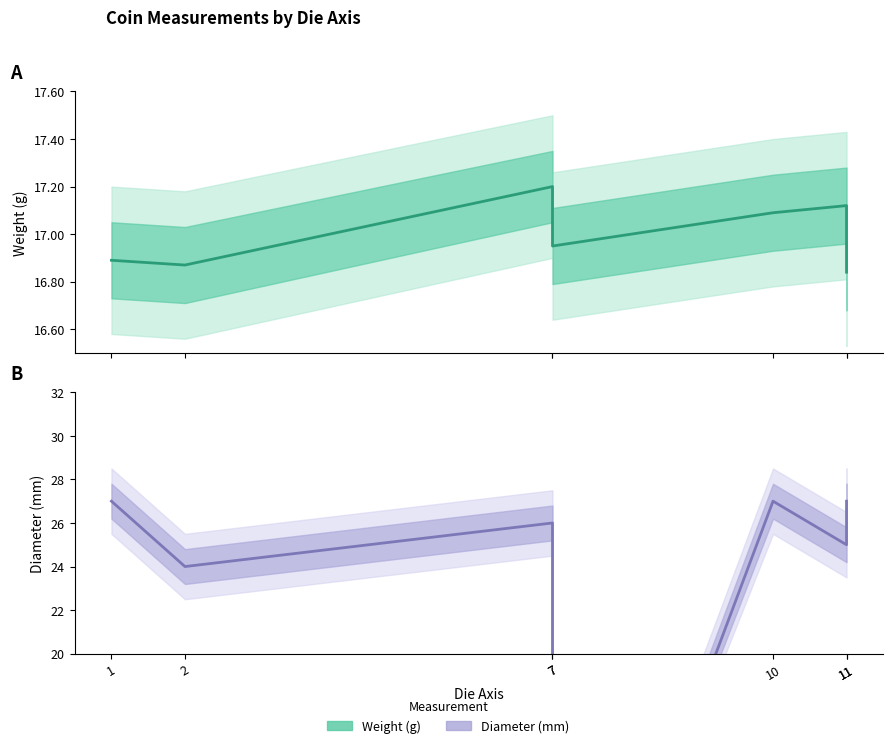

In diameter_line, how many points are lower than both neighbors (excluding endpoints)?

3